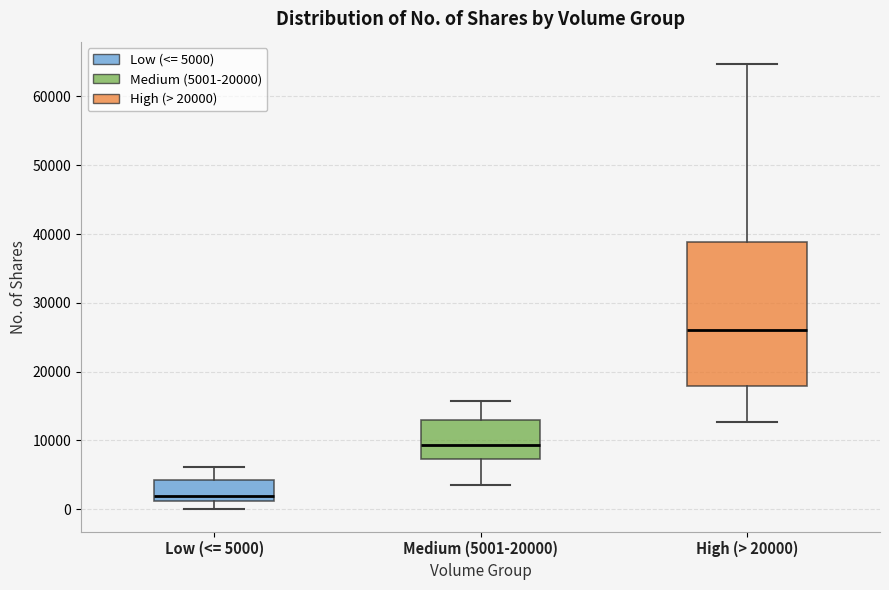

Reading left to right, read every box against the y-axis: the position of its median line, the range the box covers, and the ends of its whiskers. The values are not printed on the chart, so give them approximately, as read against the axis.

Low (<= 5000): median 2000, box 1000 to 4000, whiskers 0 to 6000
Medium (5001-20000): median 9000, box 7000 to 13000, whiskers 4000 to 16000
High (> 20000): median 26000, box 18000 to 39000, whiskers 13000 to 65000